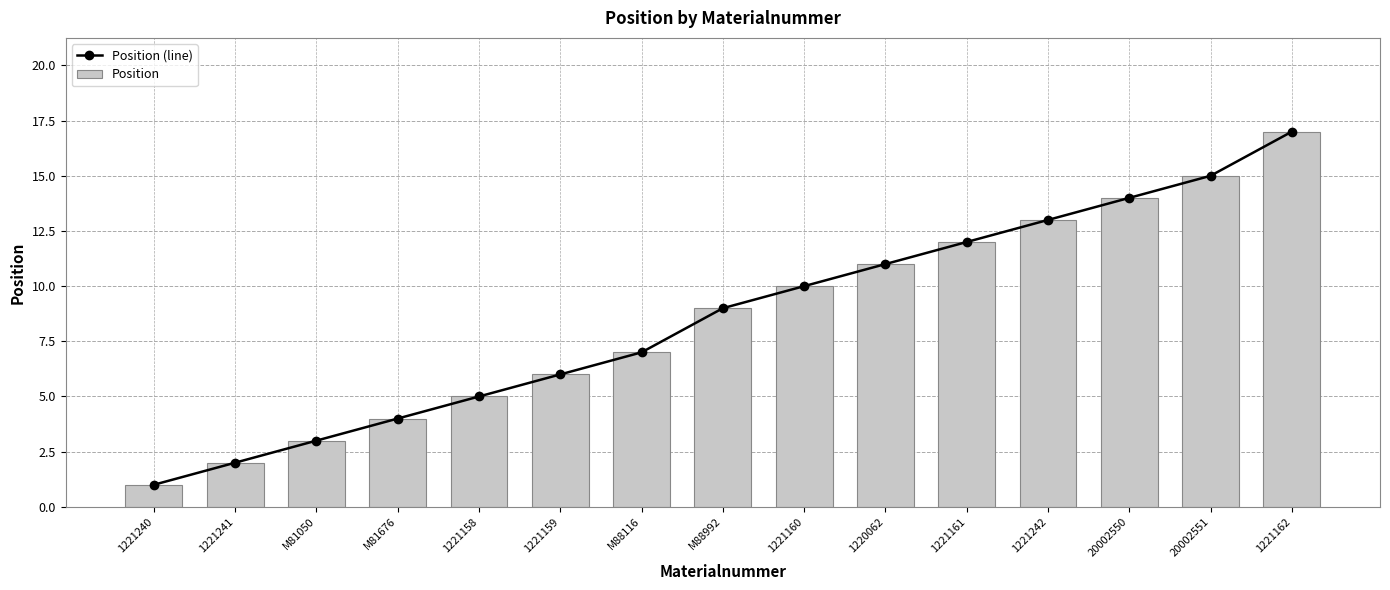

Which has a higher value, M88992 or 1221162?

1221162